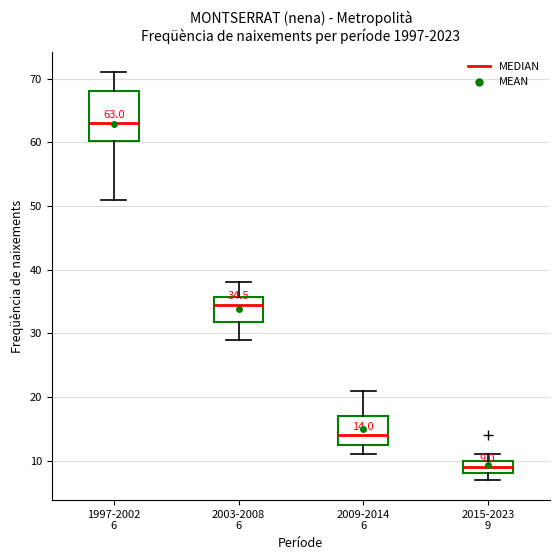

Which box has the highest median line?

1997-2002 6